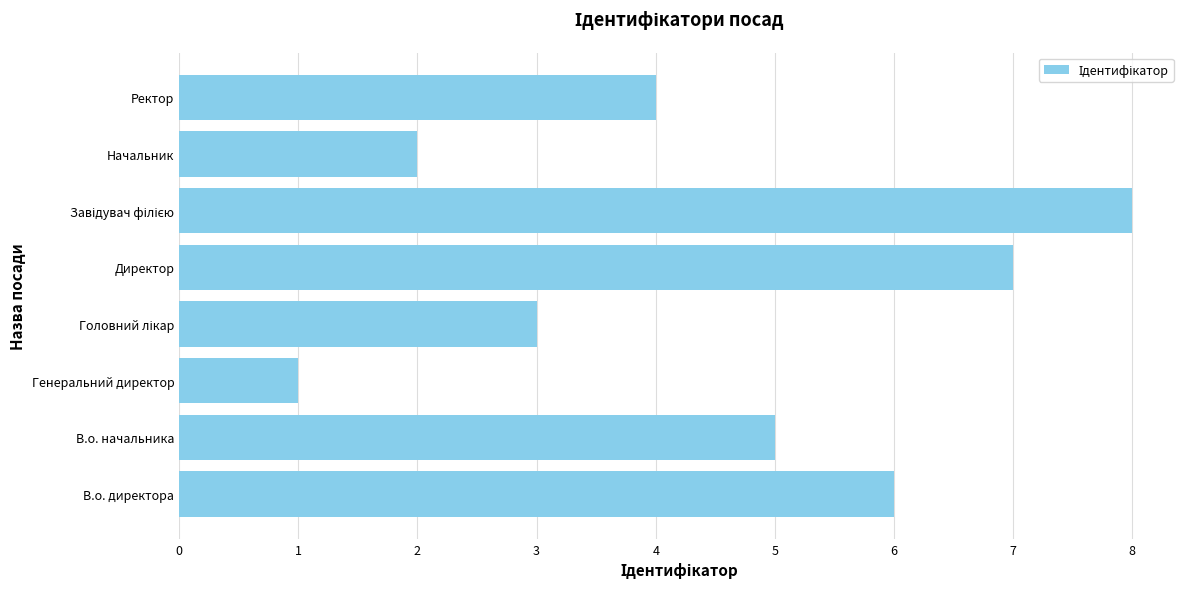

What is the difference between the maximum and minimum values?

7